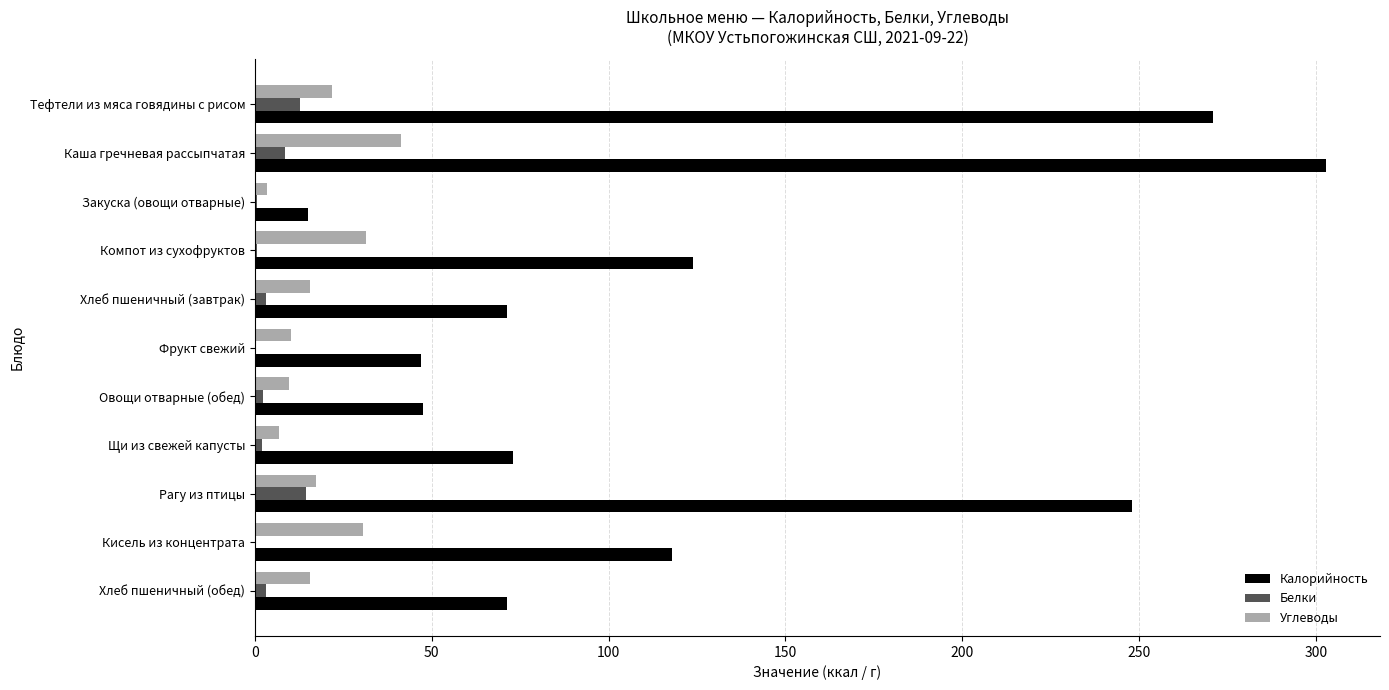

True or false: Калорийность has a value of 91.2 at Тефтели из мяса говядины с рисом.

False